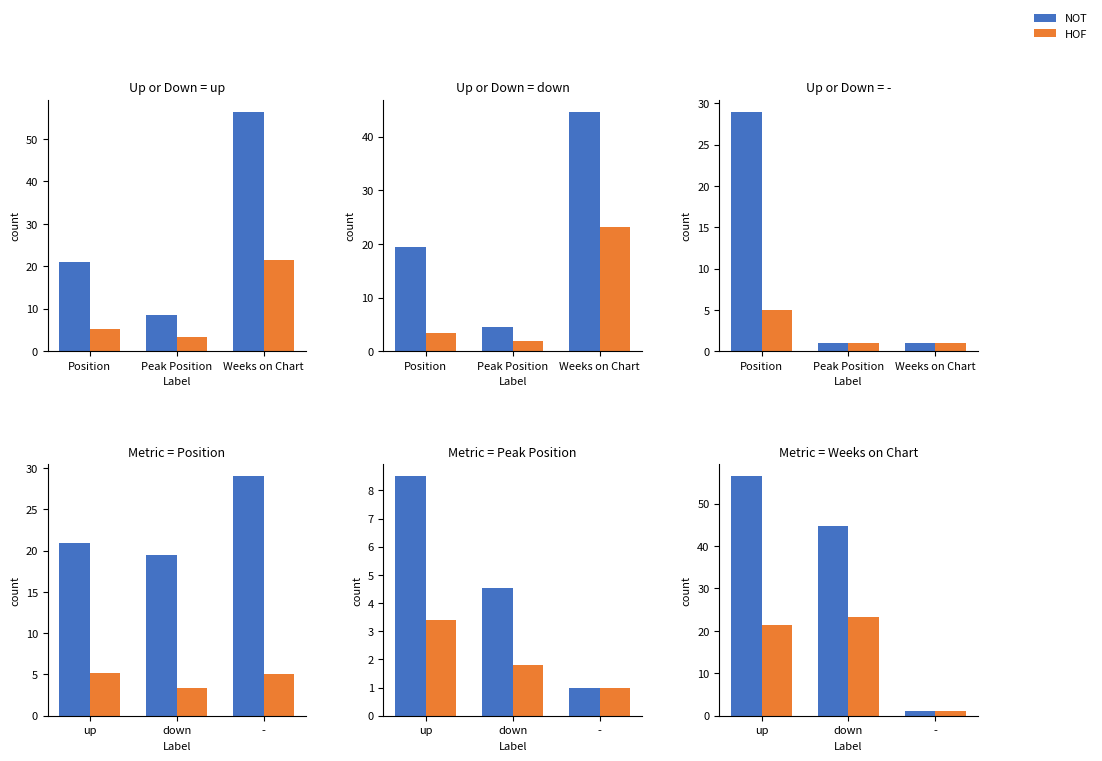

Which series changed the most between up and -?

NOT